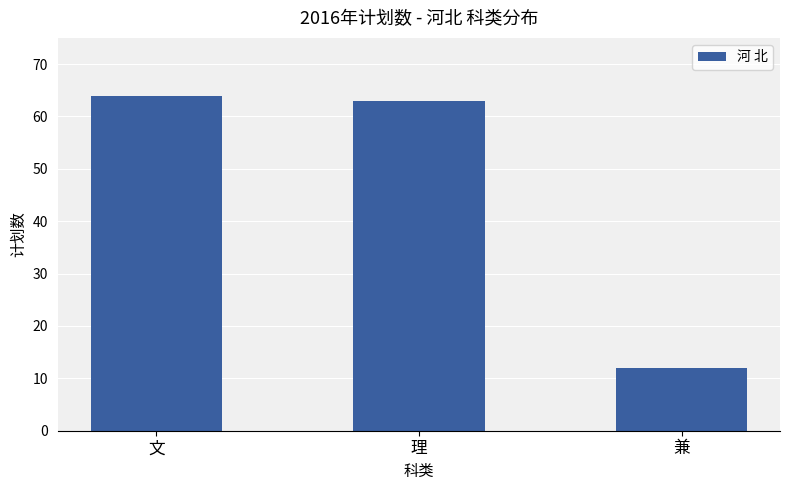

Reading left to right, extract all data points from this chart.

文=64	理=63	兼=12